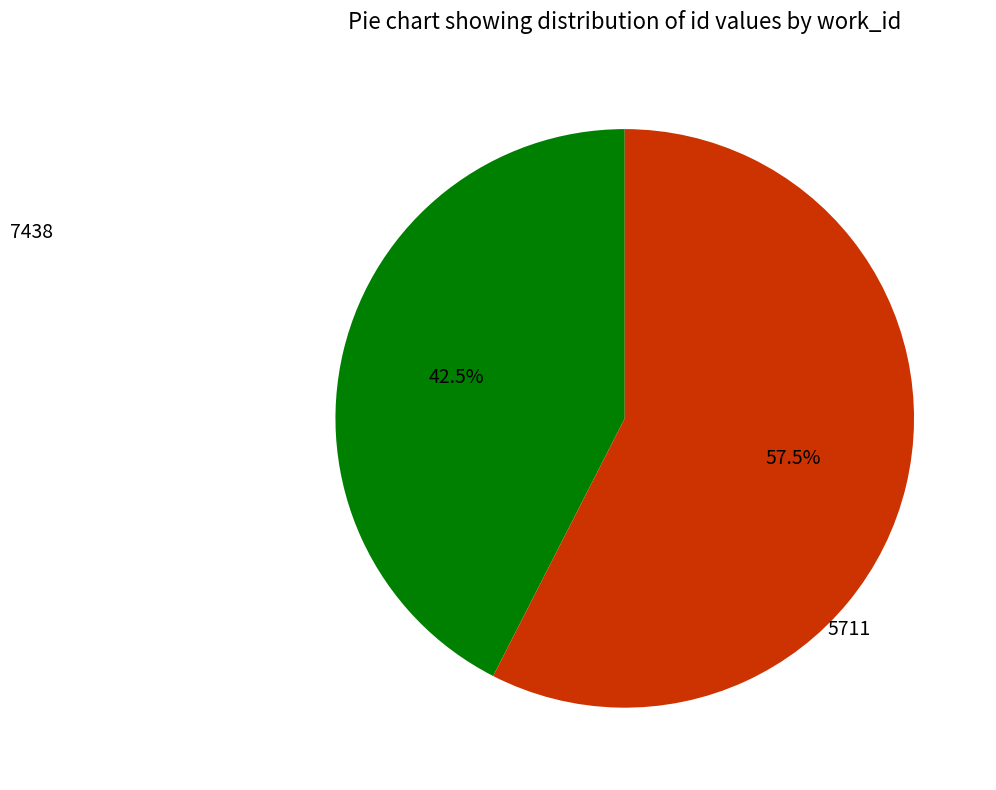

What portion of the pie excludes 5711?

57.5%